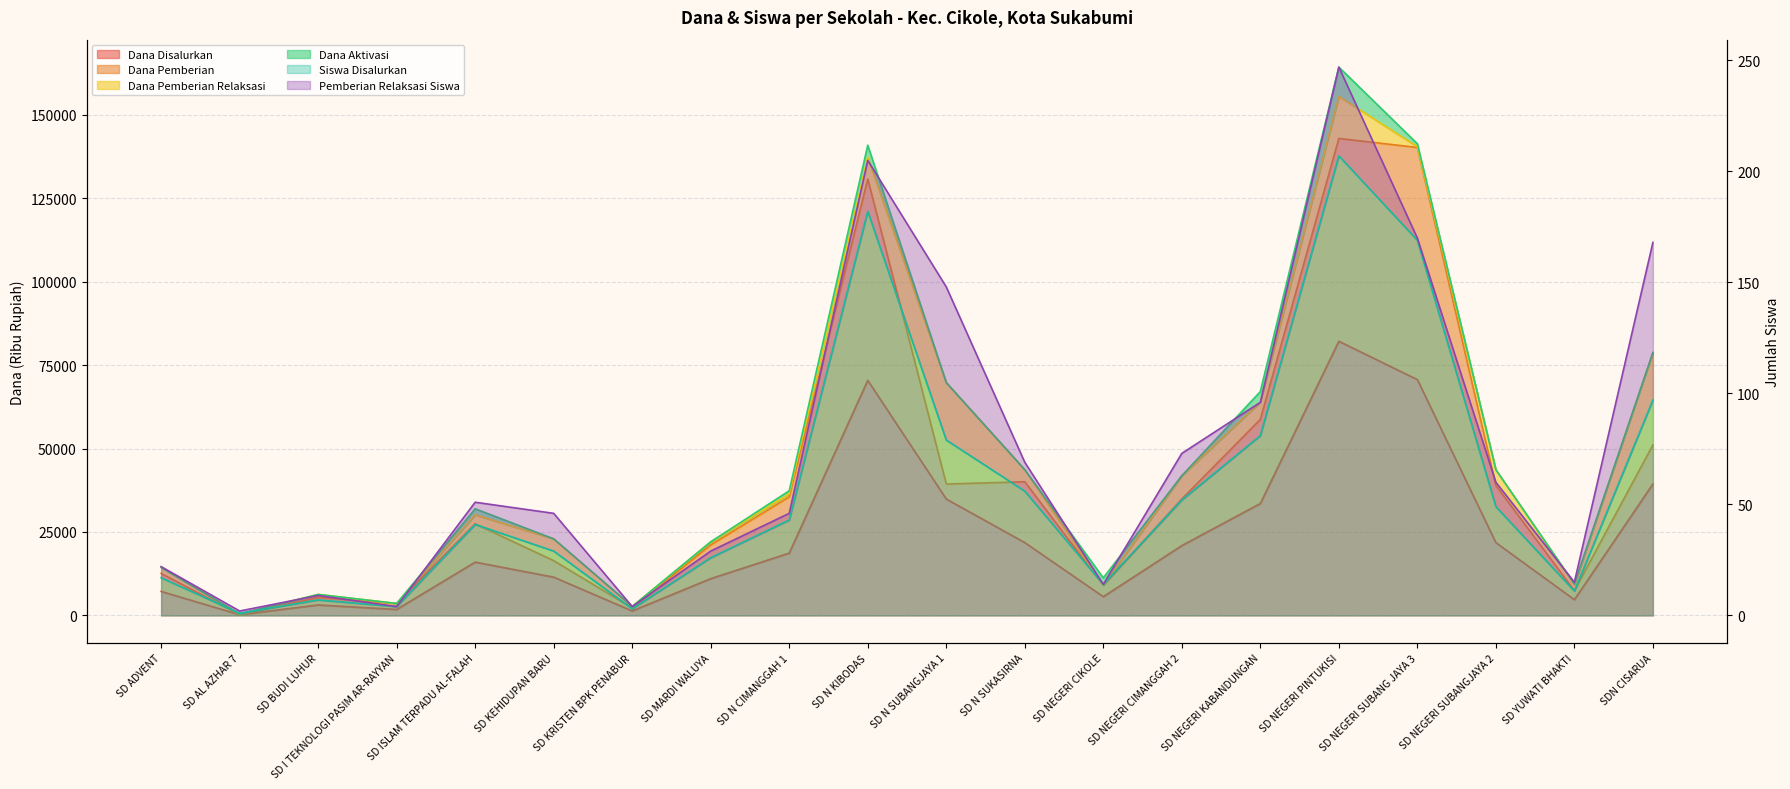

What value does the Dana Pemberian series have at SD KRISTEN BPK PENABUR, to the nearest 100?

2200